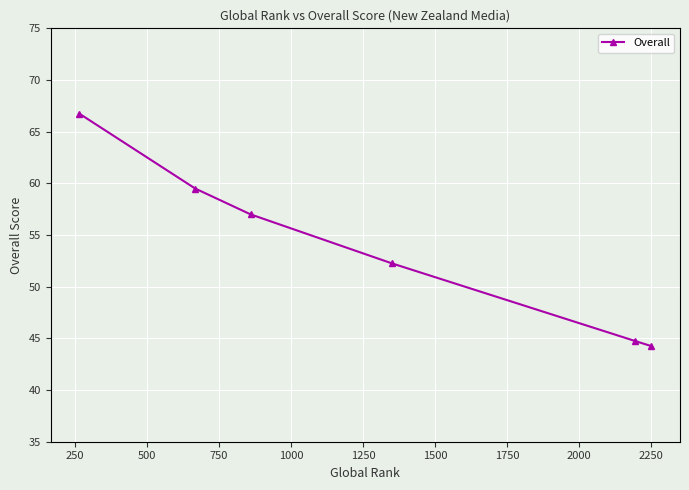

What is the difference between the maximum and second lowest values?

22.0